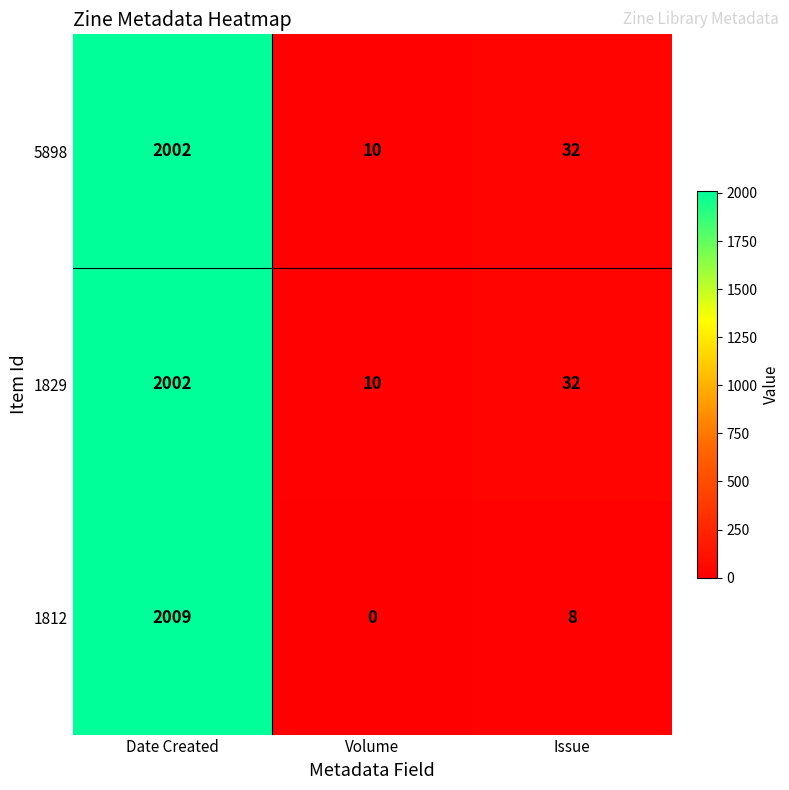

Read the 5898 value at Volume.

10